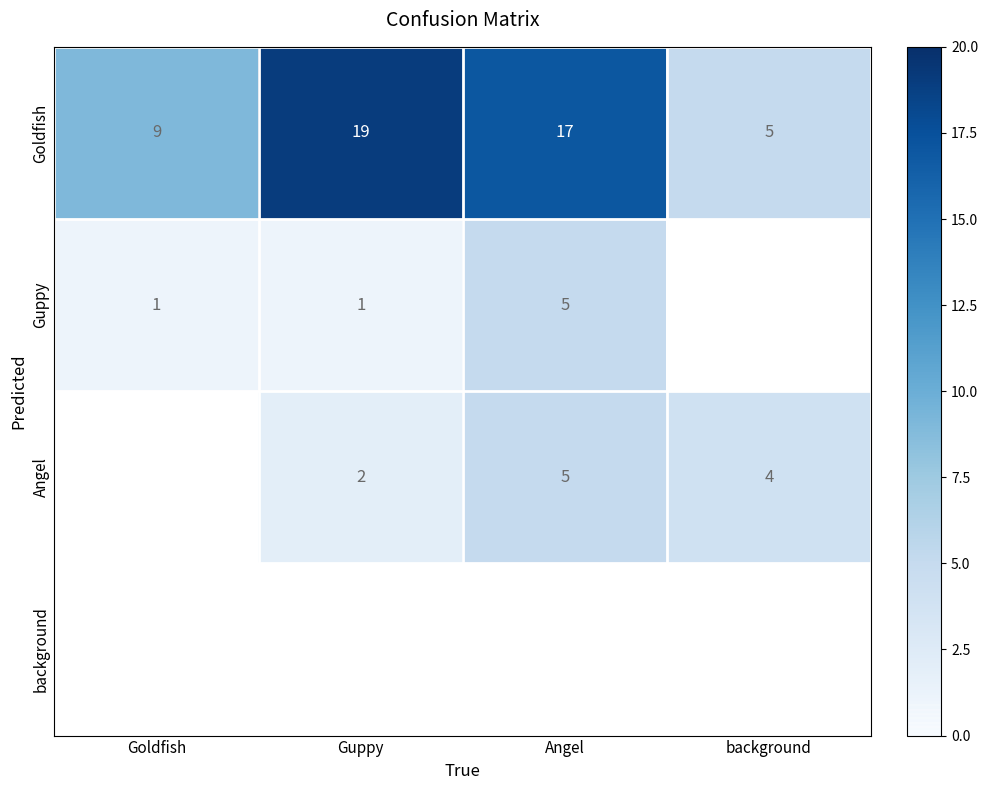

At which label is Goldfish closest to 12?

Goldfish